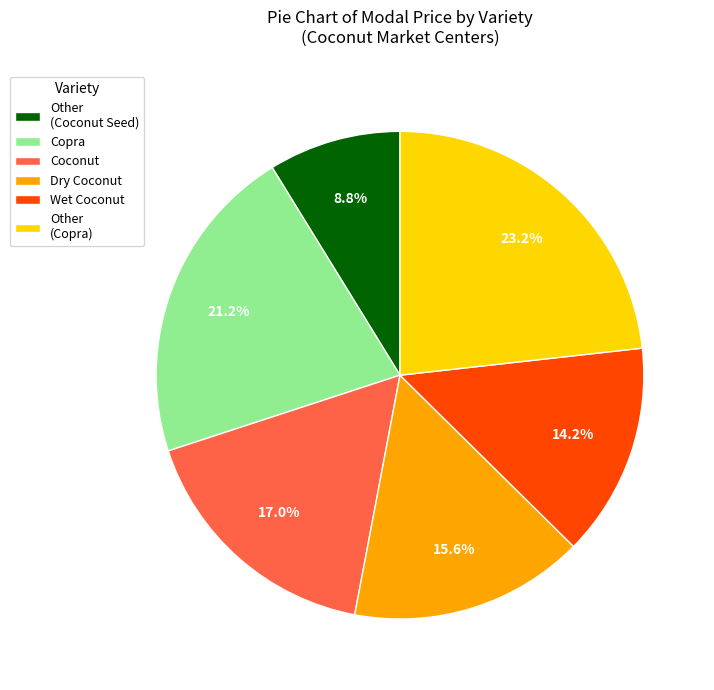

What is the total percentage of Copra and Other (Coconut Seed)?

30.0%